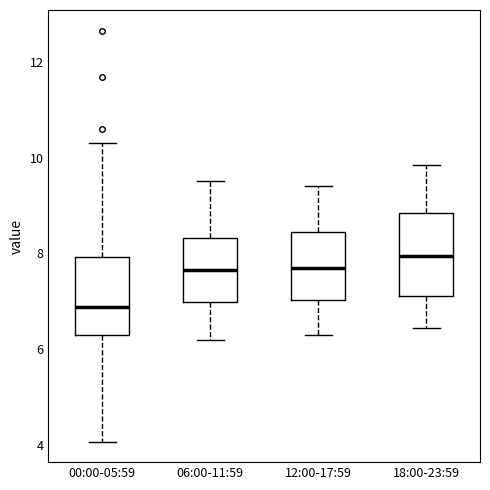

Reading left to right, transcribe this box plot: for each box, give where its median line is, the range the box spans, and where its two whiskers end, as read against the y-axis. The values are not printed on the chart, so give them approximately, as read against the axis.

00:00-05:59: median 6.8, box 6.2 to 8.0, whiskers 4.0 to 10.4
06:00-11:59: median 7.6, box 7.0 to 8.4, whiskers 6.2 to 9.6
12:00-17:59: median 7.8, box 7.0 to 8.4, whiskers 6.4 to 9.4
18:00-23:59: median 8.0, box 7.2 to 8.8, whiskers 6.4 to 9.8